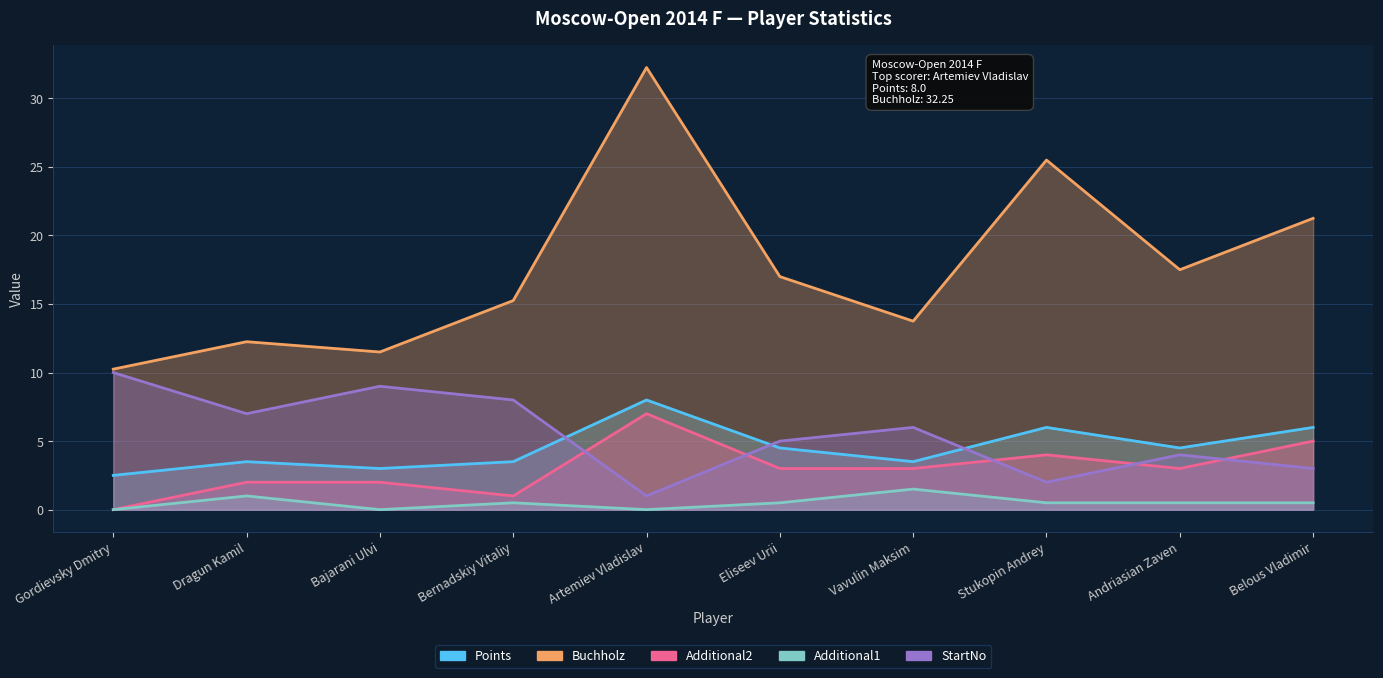

Is it true that StartNo equals 2.0 at Stukopin Andrey?

True